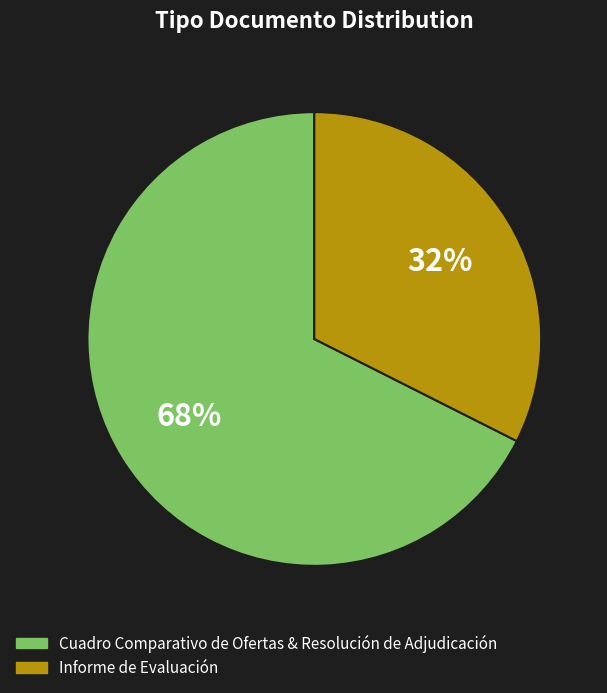

Rank the categories by value from lowest to highest.

Informe de Evaluación, Cuadro Comparativo de Ofertas & Resolución de Adjudicación